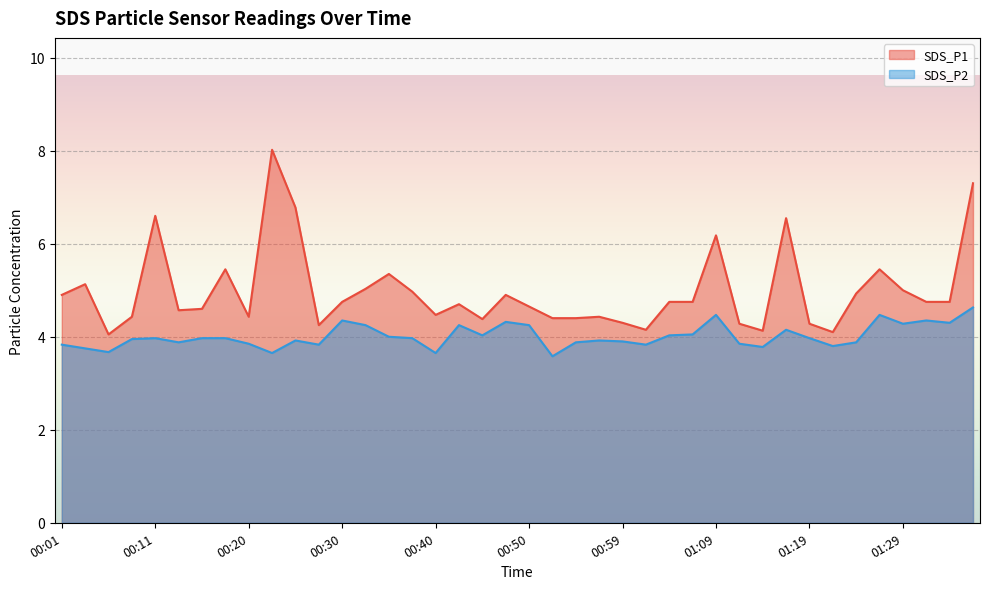

At which label does SDS_P2 reach its peak?

01:36